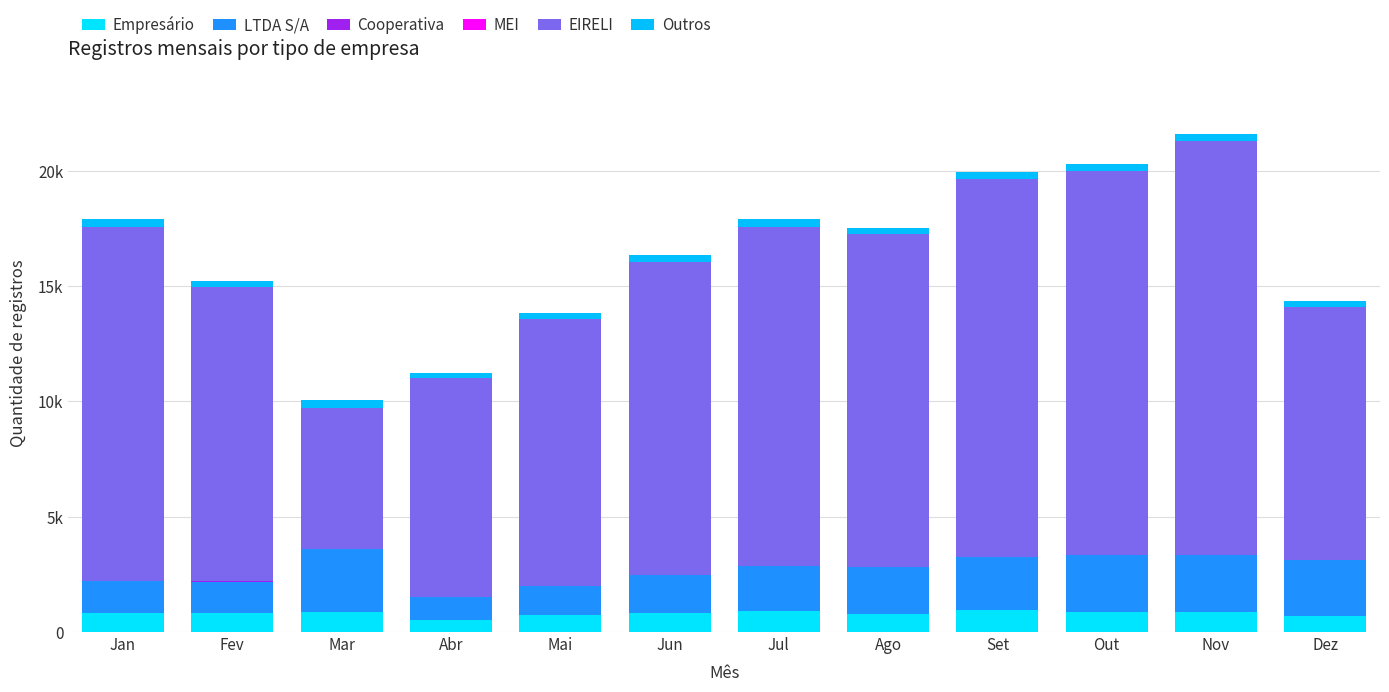

Are the bars horizontal?

No